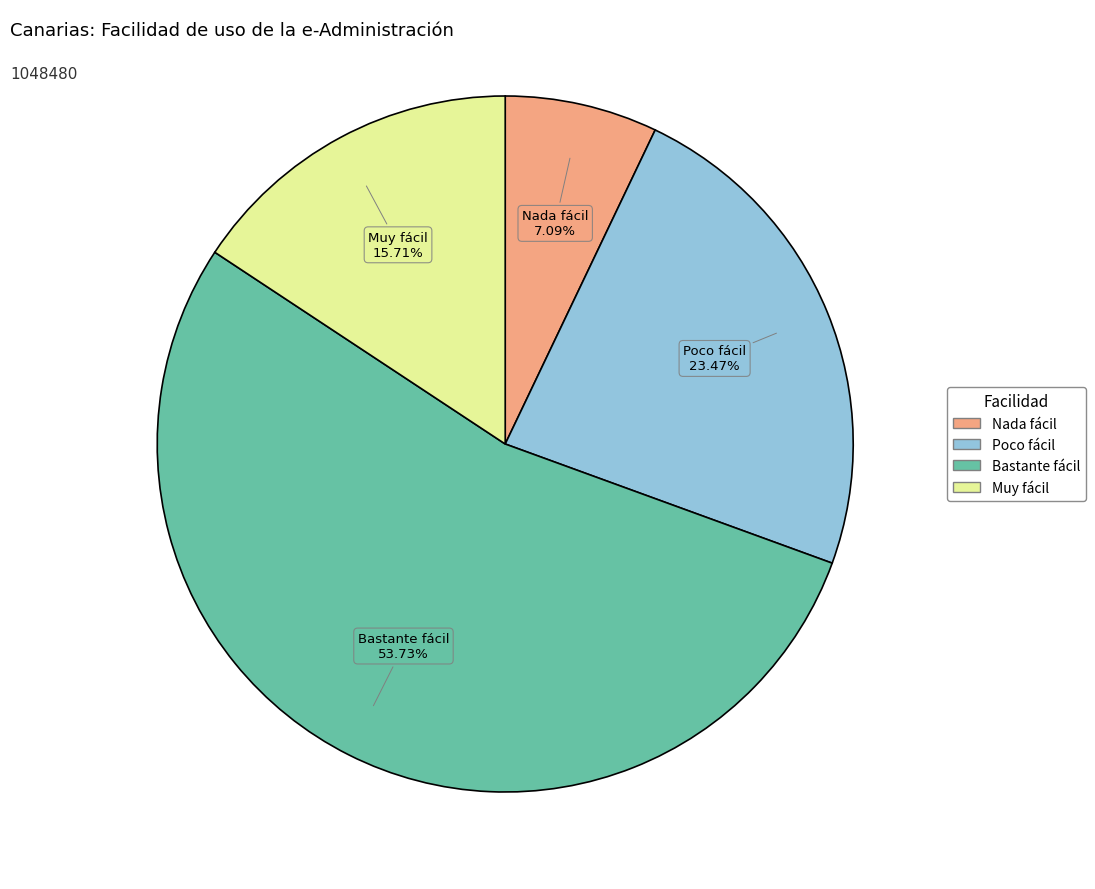

Does Poco fácil account for over 50% of the chart?

No